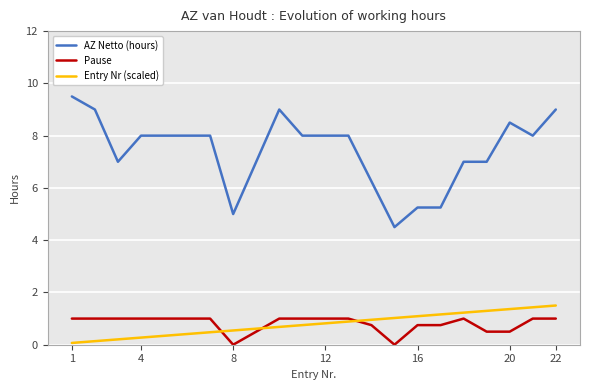

What is the average value of the Entry Nr (scaled) series?

0.8